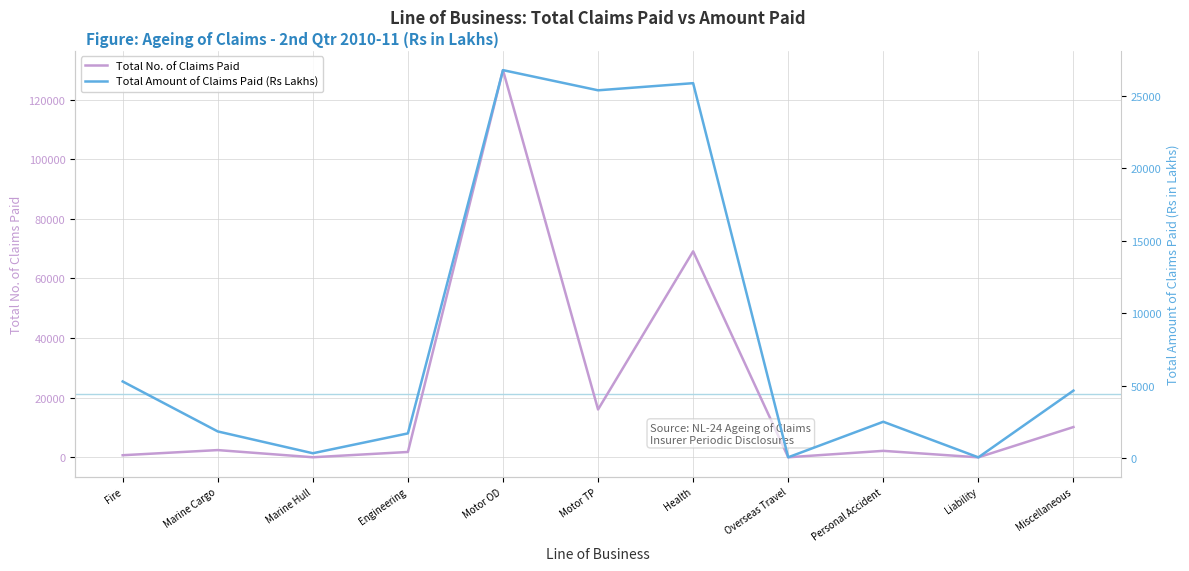

Rank the categories by Total Amount of Claims Paid (Rs Lakhs) value from highest to lowest.

Motor OD, Health, Motor TP, Fire, Miscellaneous, Personal Accident, Marine Cargo, Engineering, Marine Hull, Overseas Travel, Liability